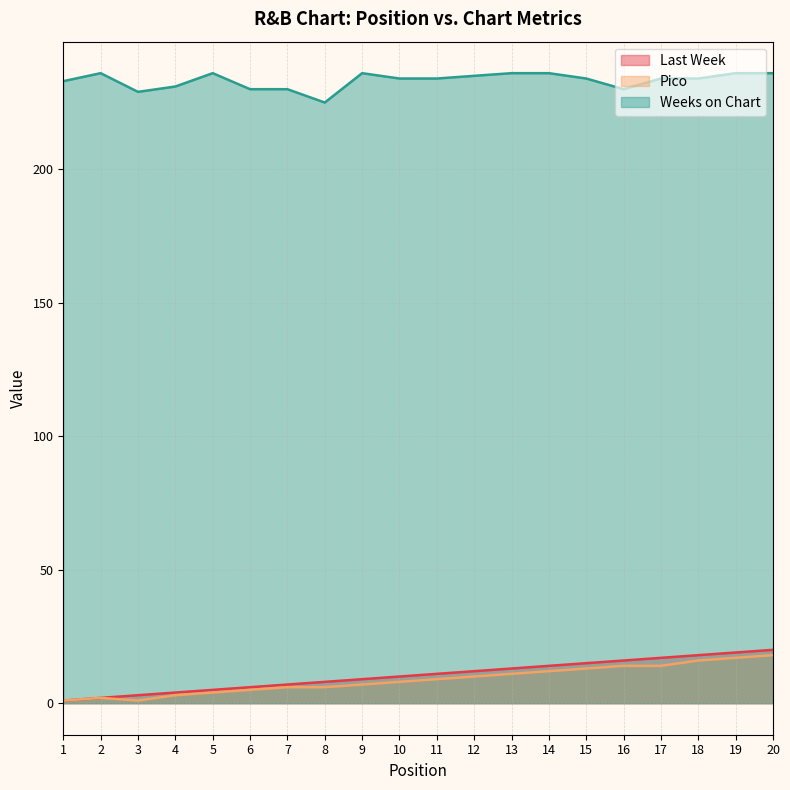

What is the average value of the Last Week series?

10